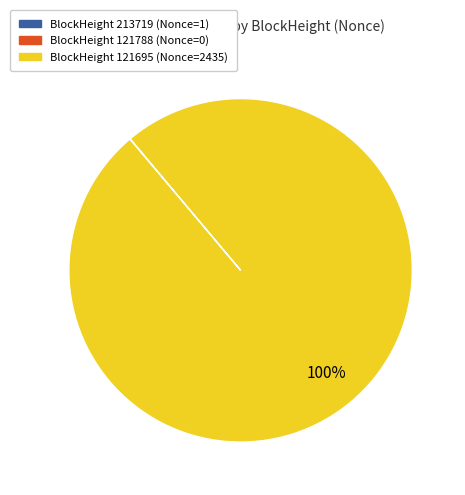

True or false: BlockHeight 121695 (Nonce=2435) accounts for 100% of the total.

True